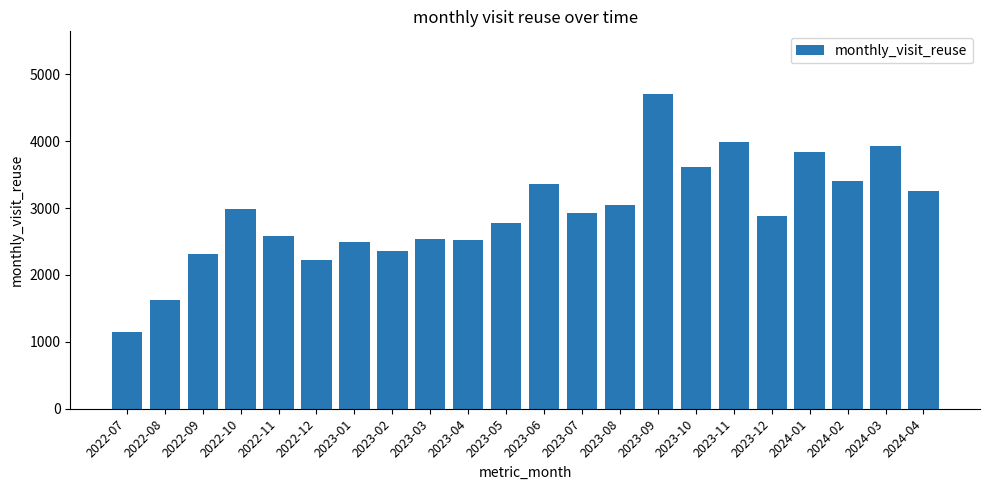

The chart shows a value of 2532 at 2023-03. True or false?

True